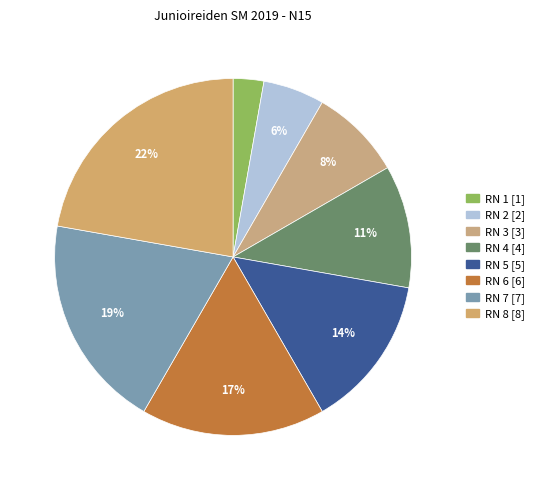

What percentage do RN 1 and RN 7 together represent?

22.2%